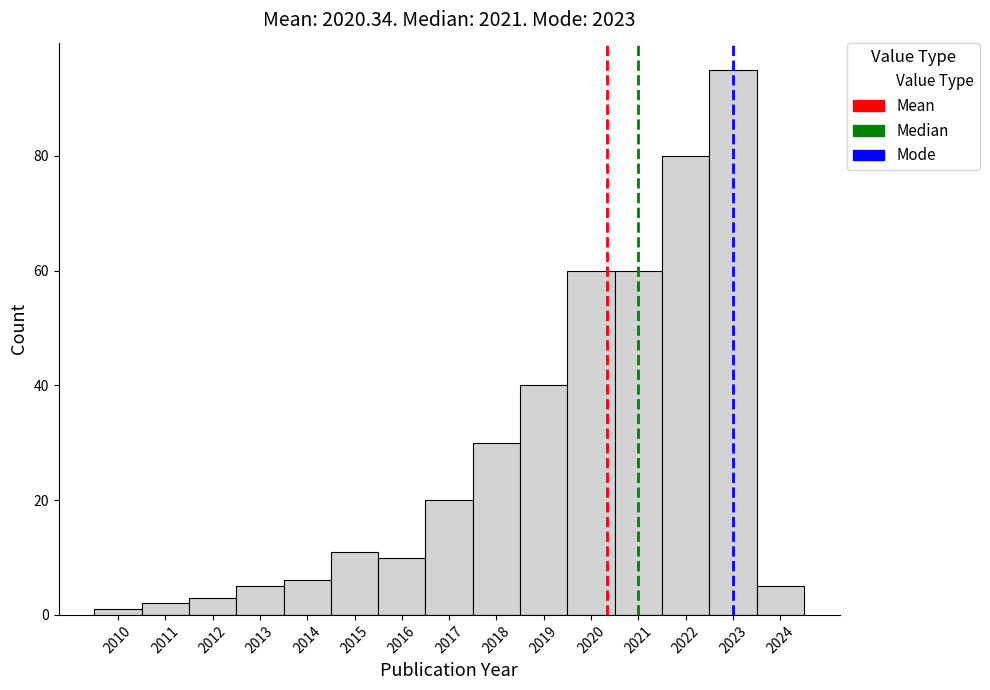

Reading left to right, transcribe this chart: for each bar, give the range it covers on the x-axis and its height. The values are not printed on the chart, so give them approximately, as read against the axis.

2009.5 to 2010.5: under 2
2010.5 to 2011.5: 2
2011.5 to 2012.5: 4
2012.5 to 2013.5: 6
2013.5 to 2014.5: 6
2014.5 to 2015.5: 12
2015.5 to 2016.5: 10
2016.5 to 2017.5: 20
2017.5 to 2018.5: 30
2018.5 to 2019.5: 40
2019.5 to 2020.5: 60
2020.5 to 2021.5: 60
2021.5 to 2022.5: 80
2022.5 to 2023.5: 96
2023.5 to 2024.5: 6